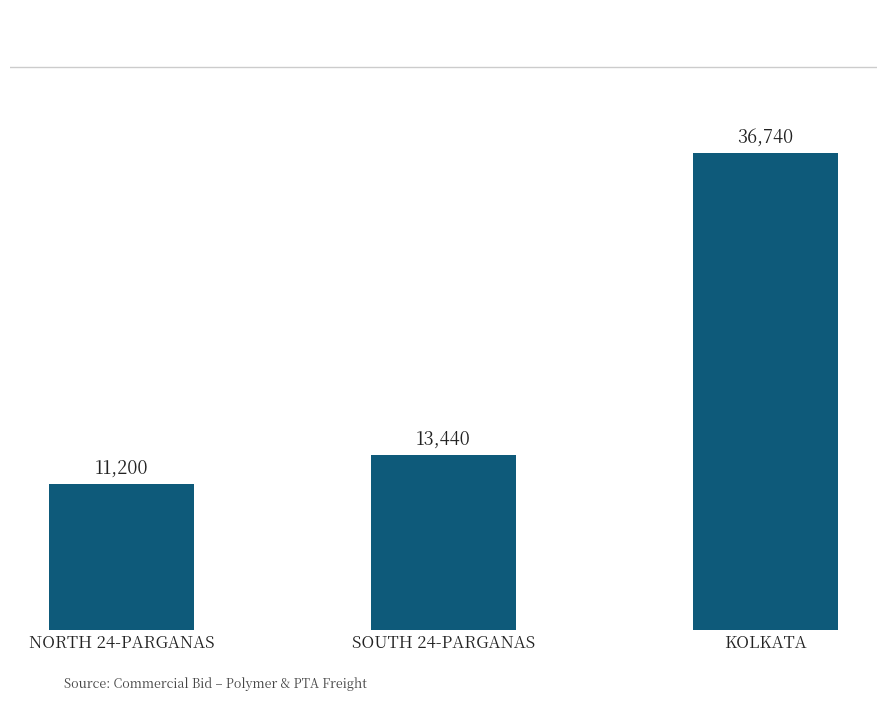

List the labels in order of value, largest first.

KOLKATA, SOUTH 24-PARGANAS, NORTH 24-PARGANAS